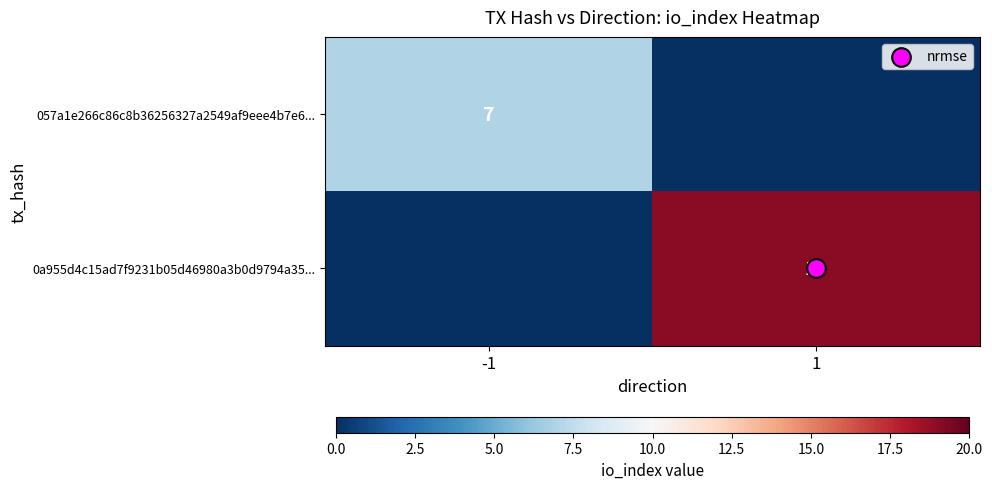

What is the sum of the 0a955d4c15ad7f9231b05d46980a3b0d9794a35... values at -1 and 1?

19